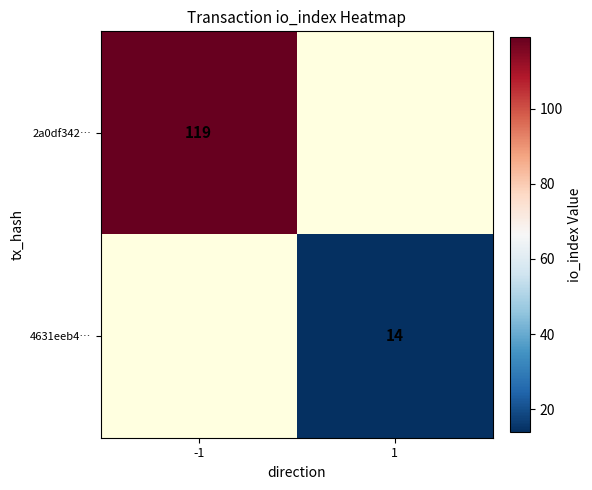

The value of 4631eeb4… at 1 is 5. True or false?

False